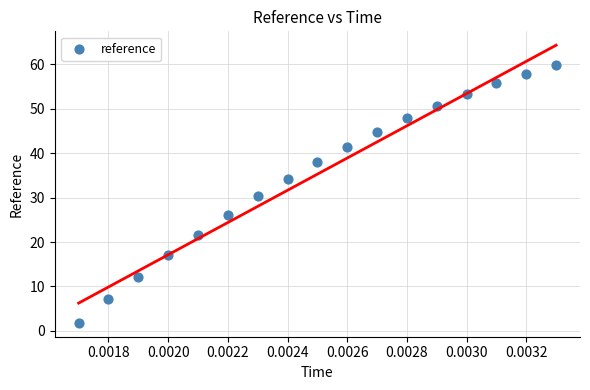

List the coordinates of all points as (X, Y) pairs, reading left to right.

(0.0, 1.8)  (0.0, 7.1)  (0.0, 12.2)  (0.0, 17.0)  (0.0, 21.7)  (0.0, 26.1)  (0.0, 30.3)  (0.0, 34.2)  (0.0, 38.0)  (0.0, 41.5)  (0.0, 44.8)  (0.0, 47.9)  (0.0, 50.7)  (0.0, 53.3)  (0.0, 55.7)  (0.0, 57.9)  (0.0, 59.9)